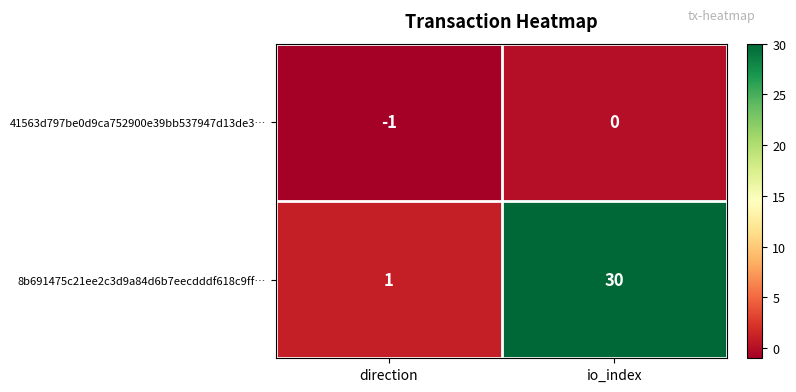

Where is 8b691475c21ee2c3d9a84d6b7eecdddf618c9ff… nearest to the value 15?

direction